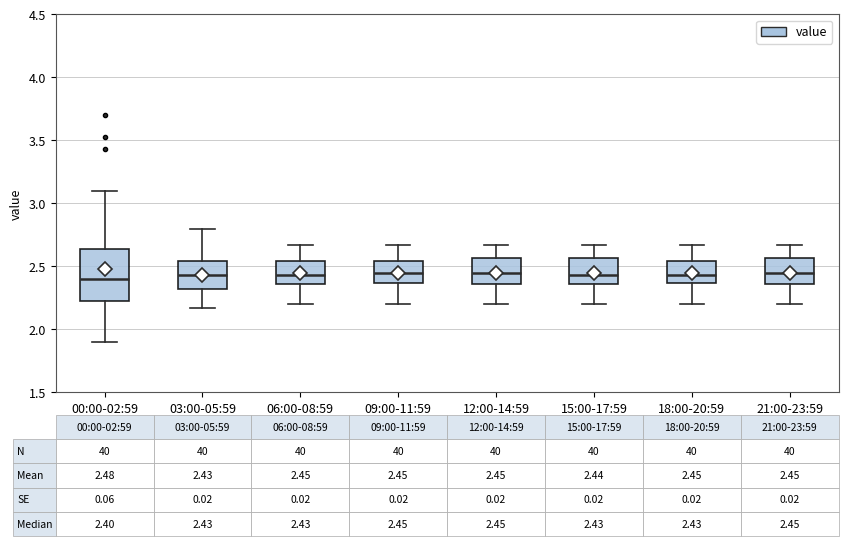

Which box is the tallest, from its lower edge to its upper edge?

00:00-02:59